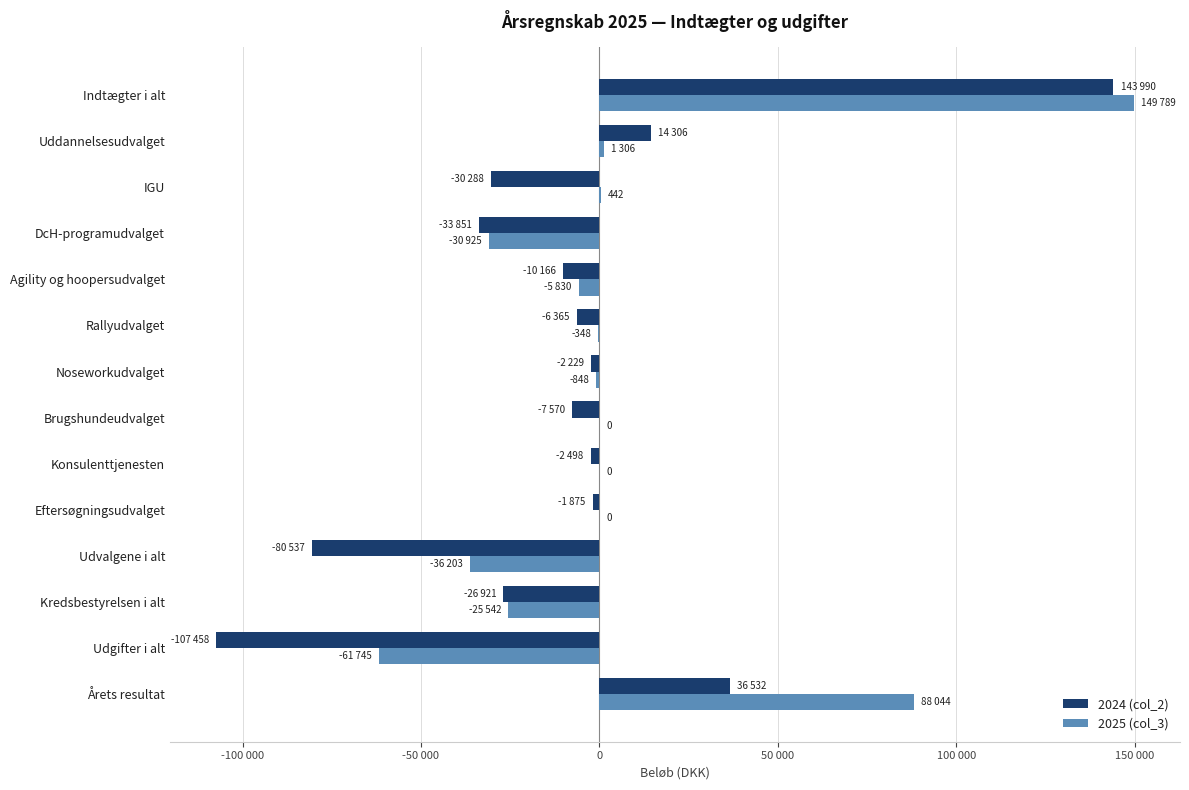

What are all the series names shown in the legend?

2024 (col_2), 2025 (col_3)